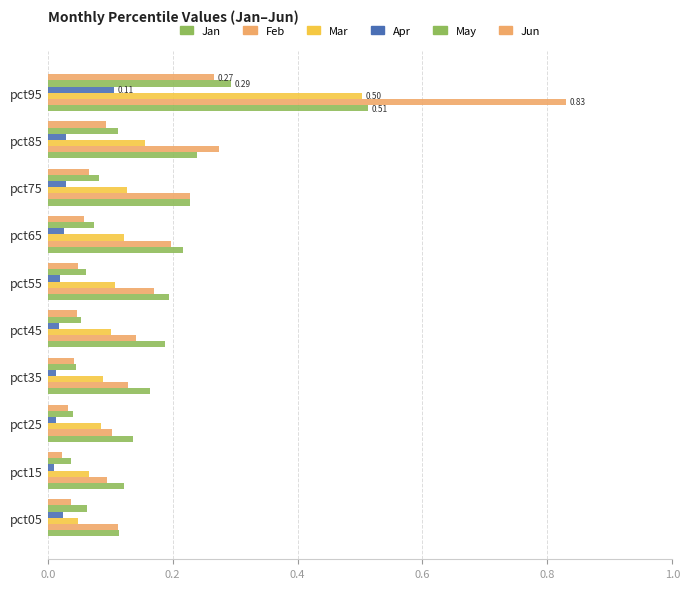

How many series are shown in this chart?

6